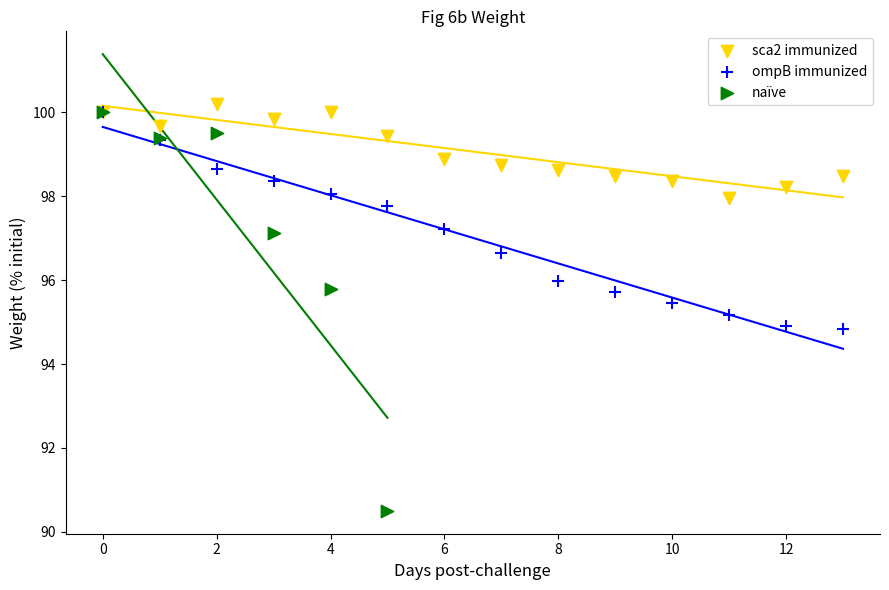

Which series reaches the minimum Y coordinate?

naïve